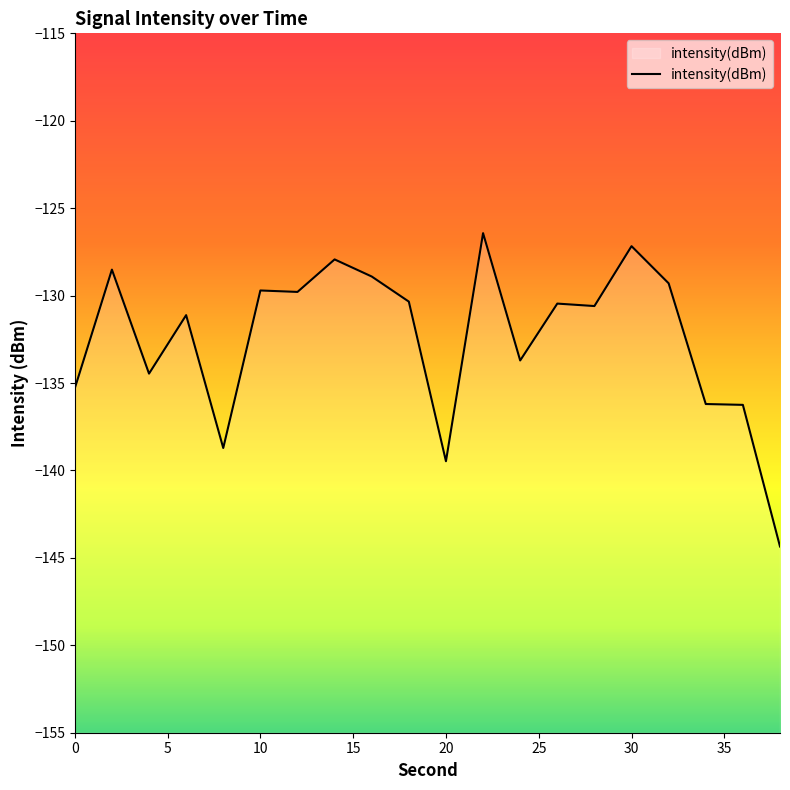

What is the difference between the maximum and second lowest values?

13.0